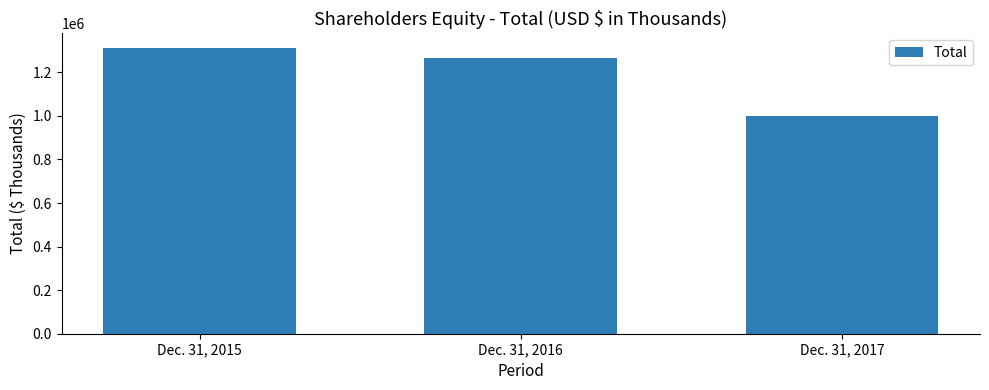

Approximately how many times larger is the value at Dec. 31, 2016 compared to Dec. 31, 2015?

1.0